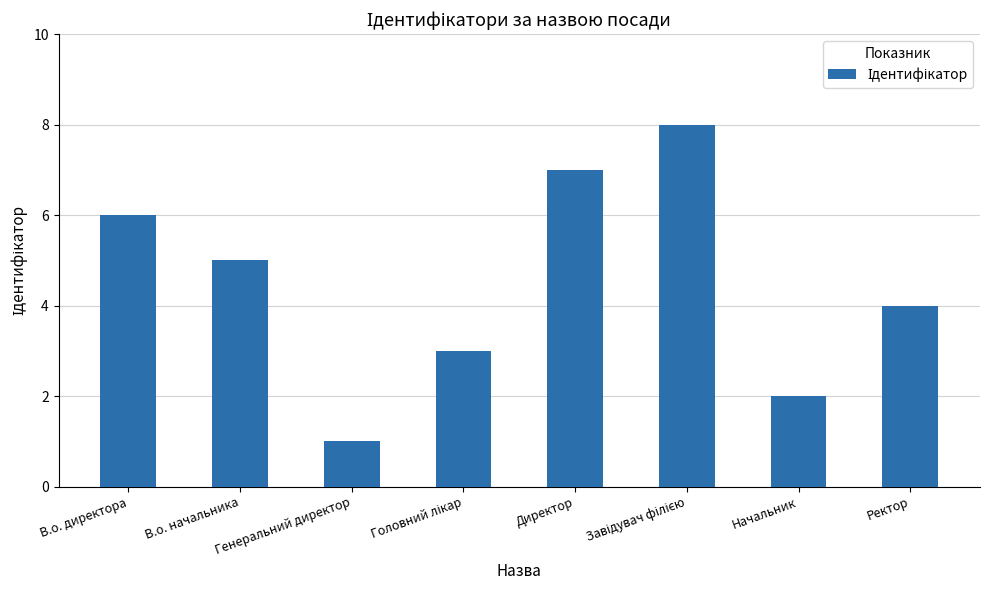

What is the value of the 6th bar from the left?

8